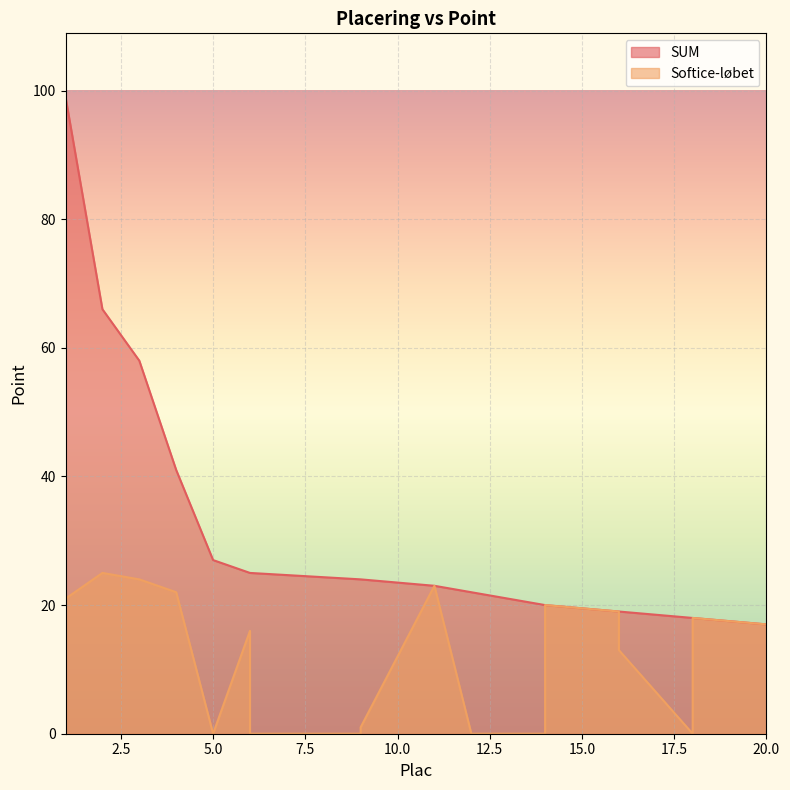

What is the greatest value displayed?

99